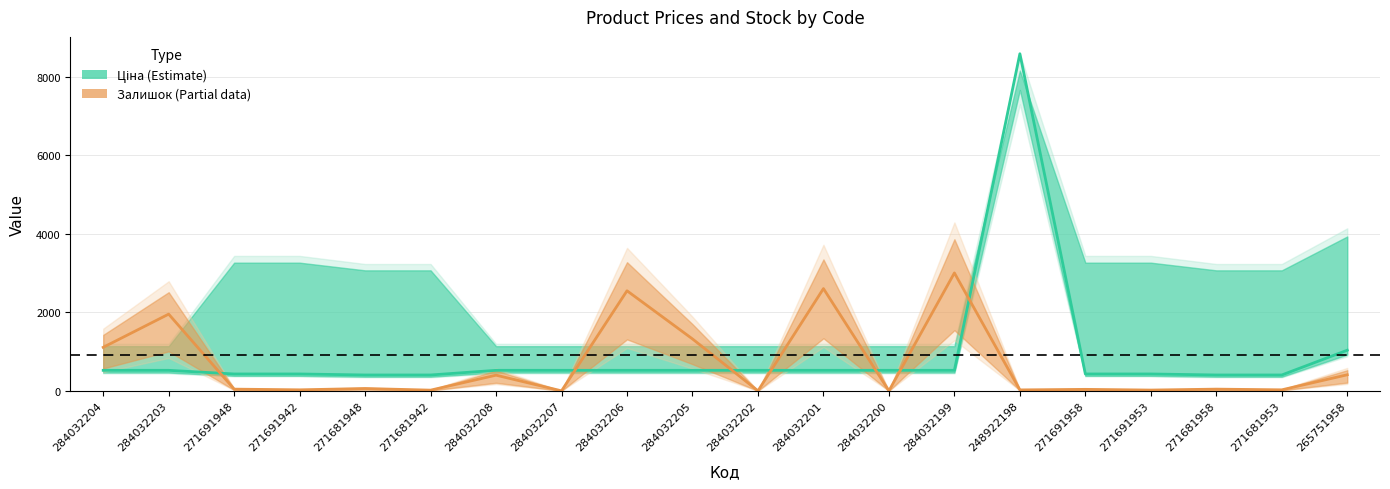

At which label does Ціна (Estimate) reach its peak?

248922198